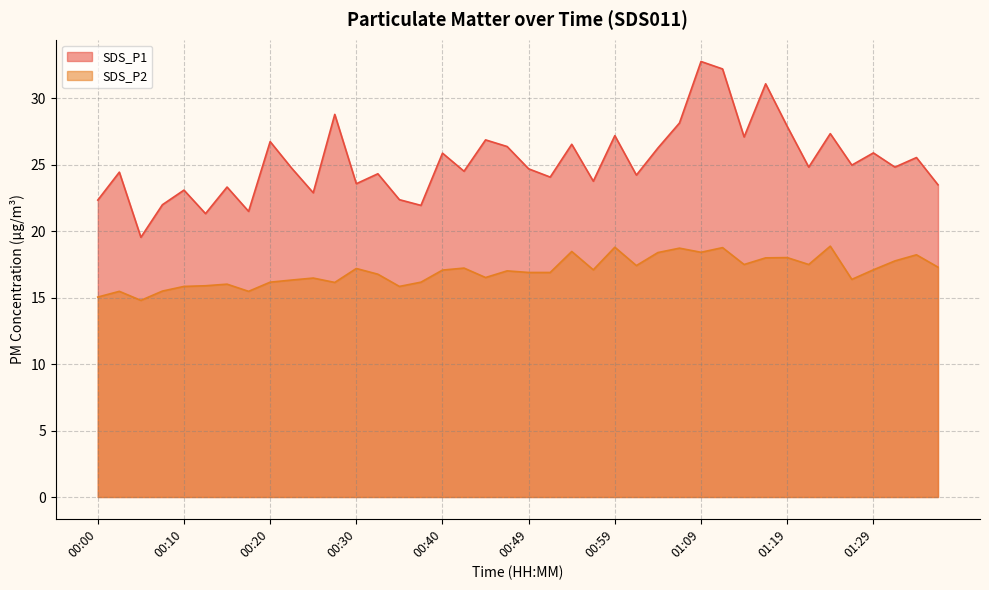

Which category has the lowest value in the SDS_P1 series?

00:05